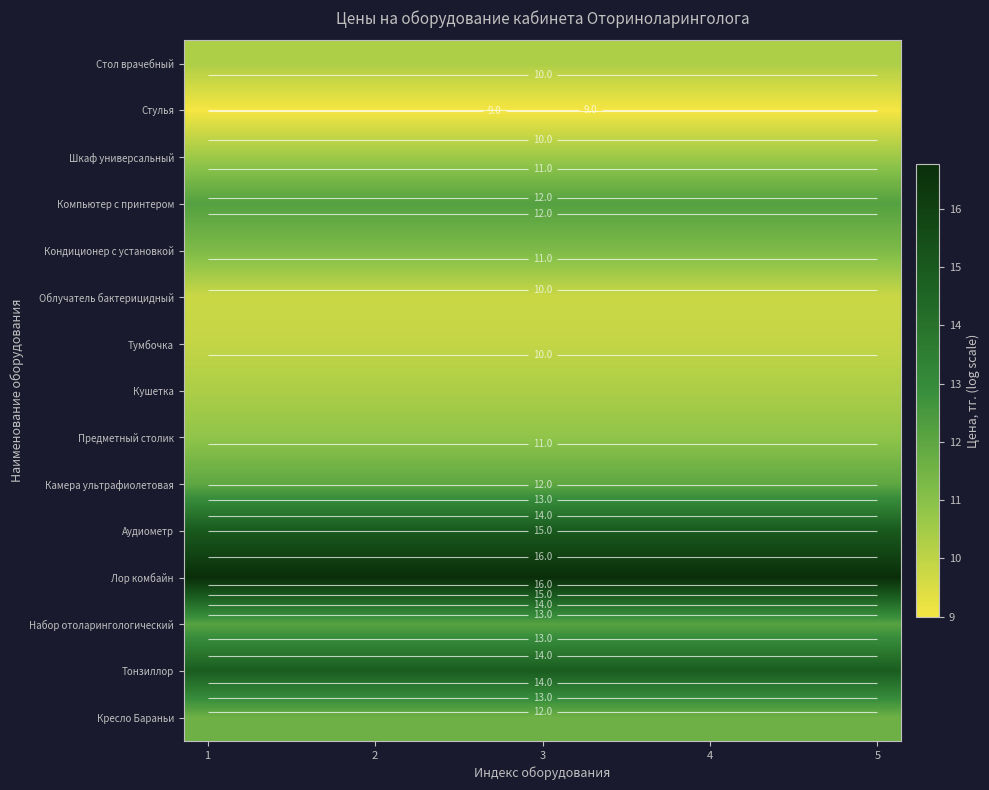

Which category has the lowest value in the Кресло Бараньи series?

1